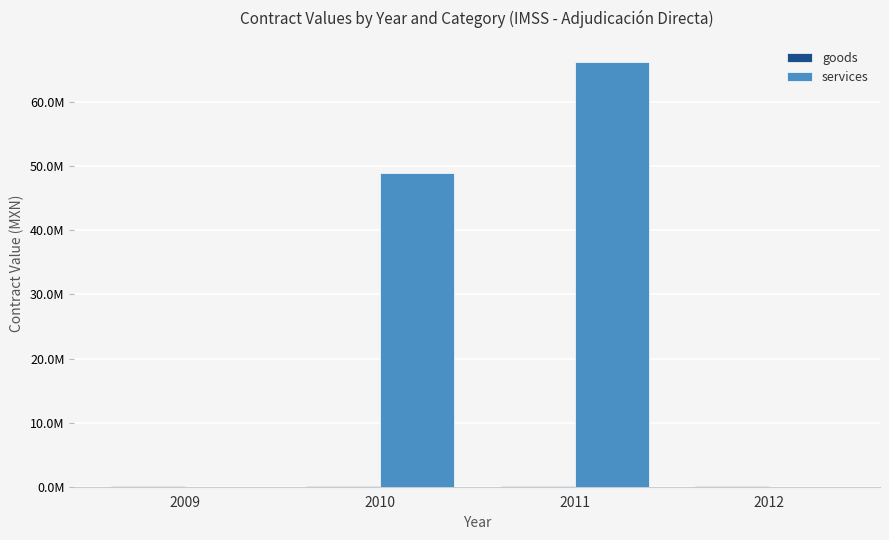

Are the bars horizontal?

No